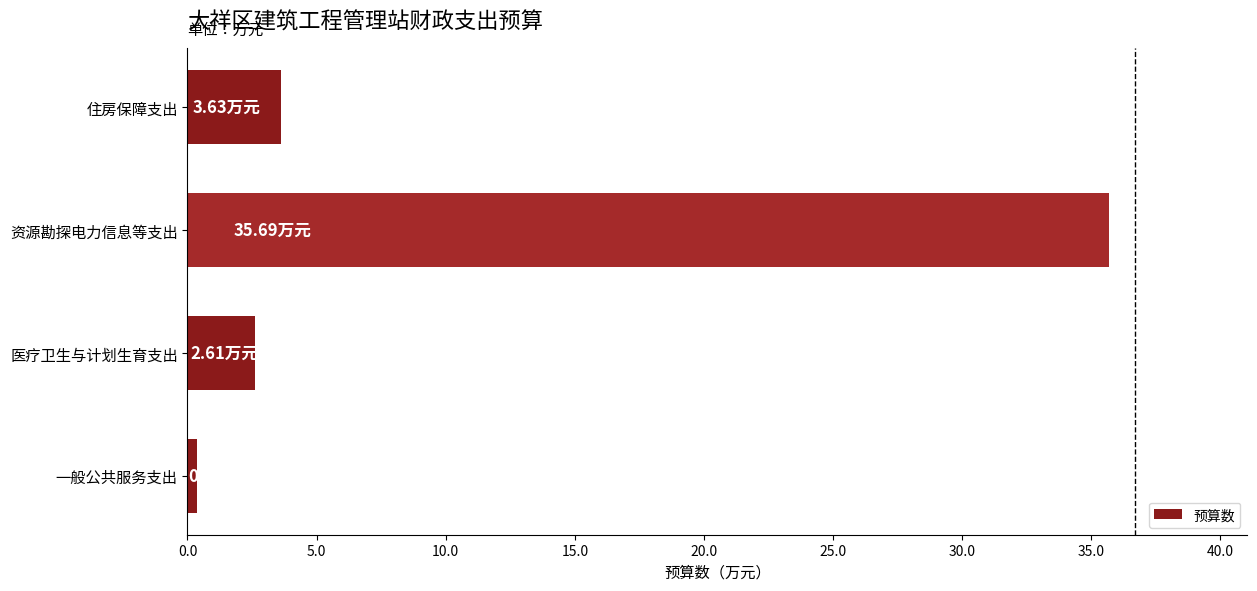

What is the difference between the maximum and minimum values?

35.3